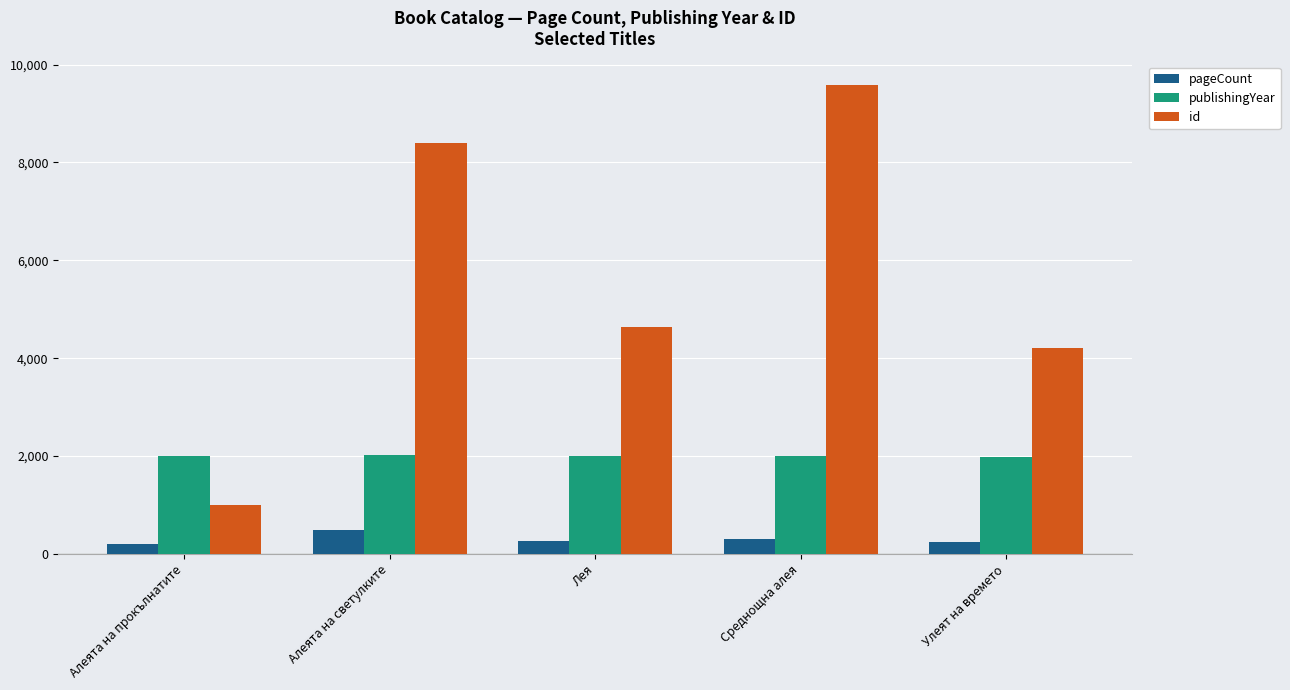

What is the maximum value for id?

9584